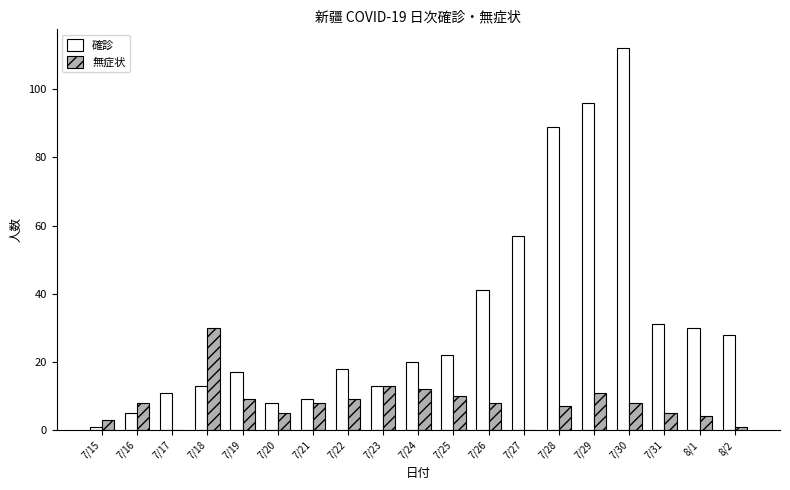

Reading left to right, extract all data points from this chart.

確診: 1	5	11	13	17	8	9	18	13	20	22	41	57	89	96	112	31	30	28
無症状: 3	8	0	30	9	5	8	9	13	12	10	8	0	7	11	8	5	4	1